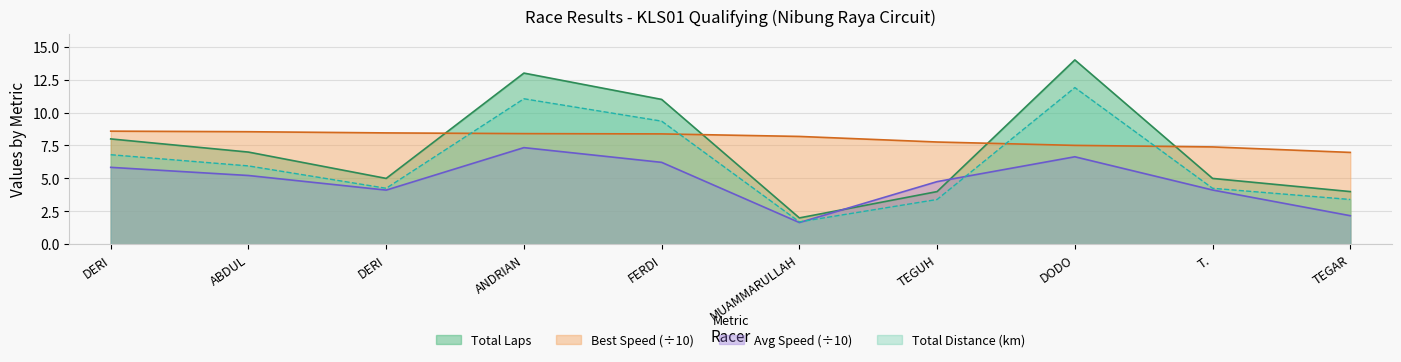

At which category does the chart reach its peak across all series?

DODO